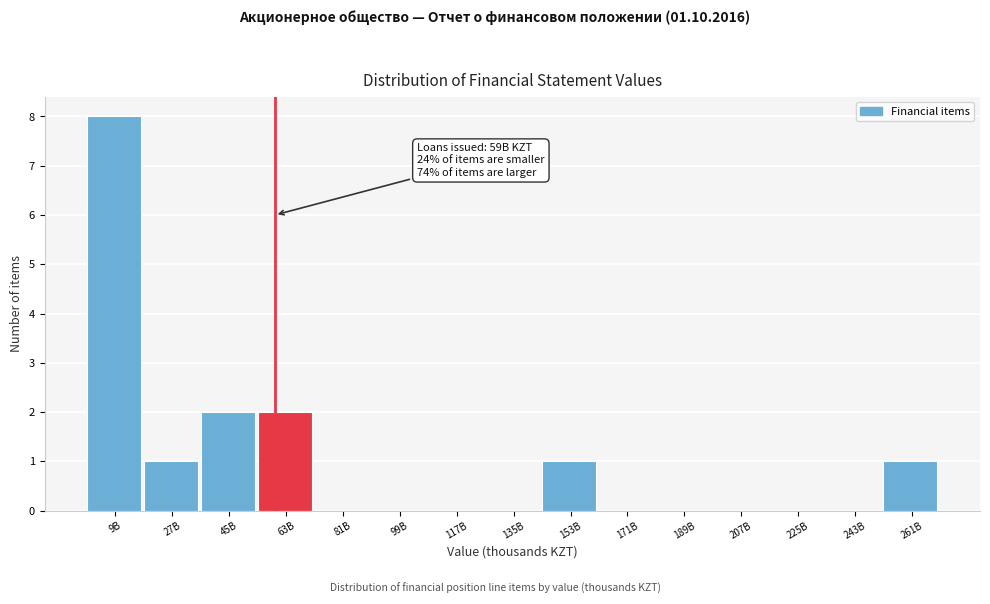

Reading left to right, what are all the values shown in this chart?

9B=8	27B=1	45B=2	63B=2	81B=0	99B=0	117B=0	135B=0	153B=1	171B=0	189B=0	207B=0	225B=0	243B=0	261B=1